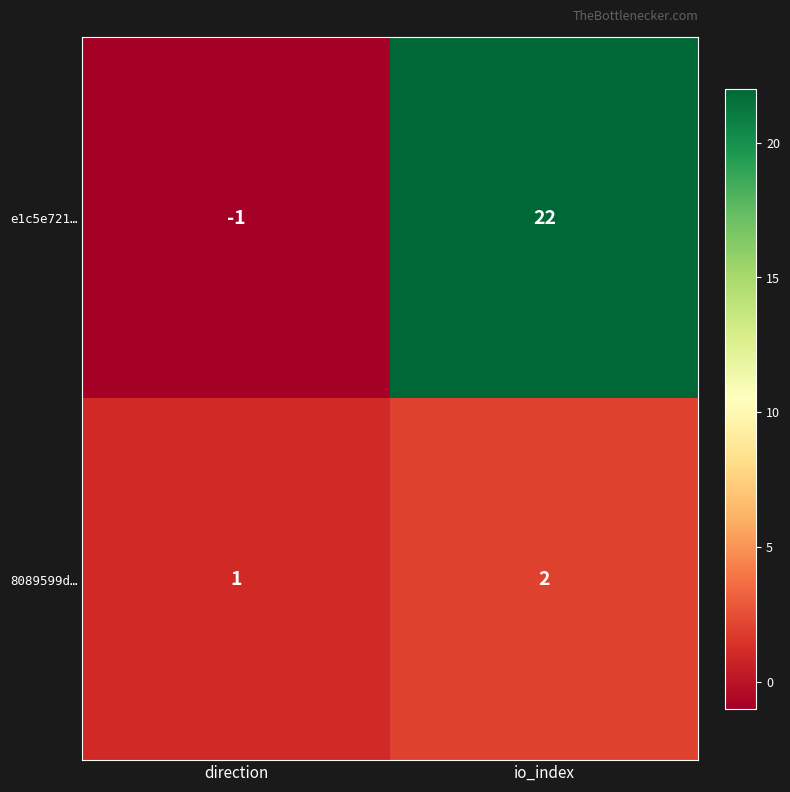

What is the total value across all series at io_index?

24